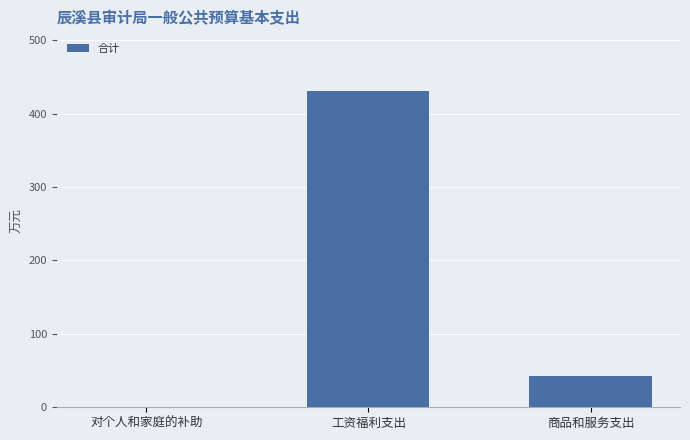

The chart shows a value of 430.9 at 工资福利支出. True or false?

True